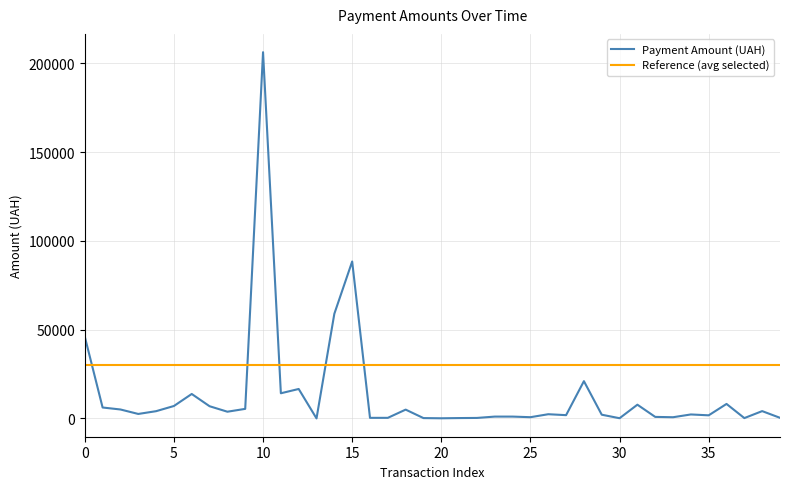

At how many categories does at least one series exceed 116208?

1